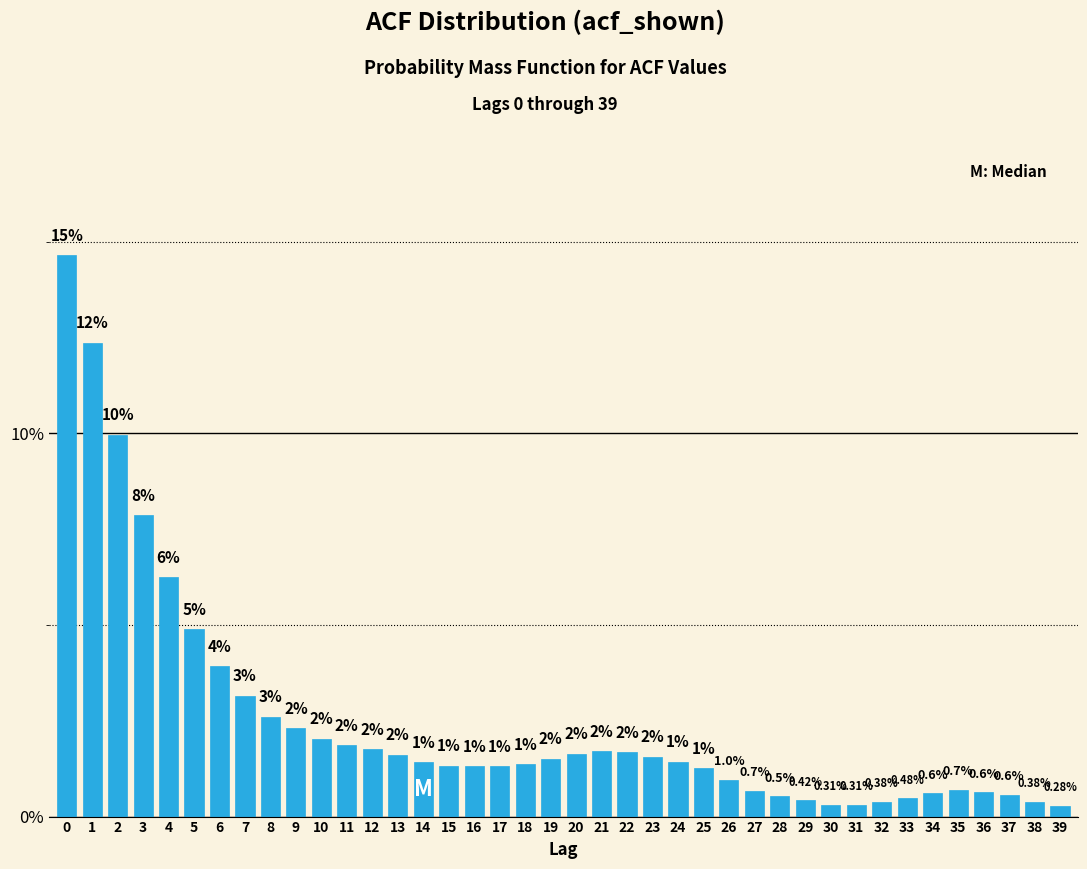

What is the average value?

2.5